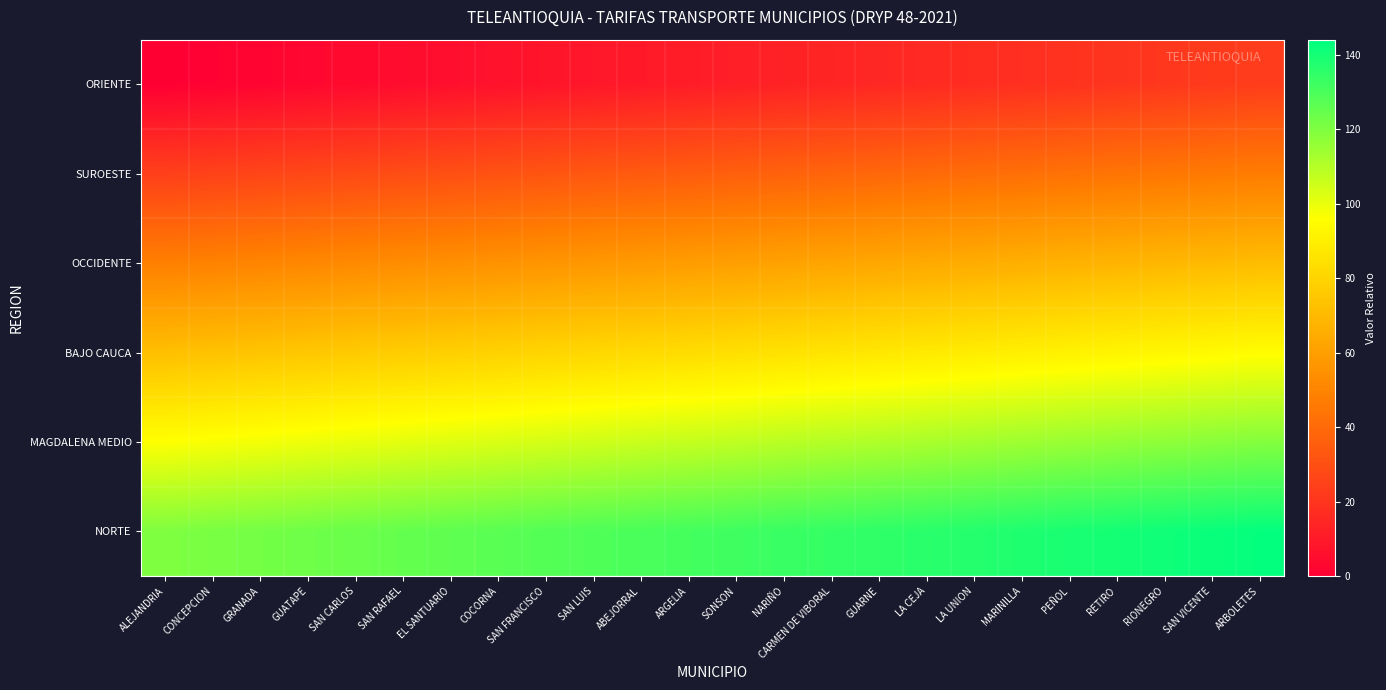

Reading right to left, what are all the values shown in this chart?

ORIENTE: ARBOLETES=23	SAN VICENTE=22	RIONEGRO=21	RETIRO=20	PEÑOL=19	MARINILLA=18	LA UNION=17	LA CEJA=16	GUARNE=15	CARMEN DE VIBORAL=14	NARIÑO=13	SONSON=12	ARGELIA=11	ABEJORRAL=10	SAN LUIS=9	SAN FRANCISCO=8	COCORNA=7	EL SANTUARIO=6	SAN RAFAEL=5	SAN CARLOS=4	GUATAPE=3	GRANADA=2	CONCEPCION=1	ALEJANDRIA=0
SUROESTE: ARBOLETES=47	SAN VICENTE=46	RIONEGRO=45	RETIRO=44	PEÑOL=43	MARINILLA=42	LA UNION=41	LA CEJA=40	GUARNE=39	CARMEN DE VIBORAL=38	NARIÑO=37	SONSON=36	ARGELIA=35	ABEJORRAL=34	SAN LUIS=33	SAN FRANCISCO=32	COCORNA=31	EL SANTUARIO=30	SAN RAFAEL=29	SAN CARLOS=28	GUATAPE=27	GRANADA=26	CONCEPCION=25	ALEJANDRIA=24
OCCIDENTE: ARBOLETES=71	SAN VICENTE=70	RIONEGRO=69	RETIRO=68	PEÑOL=67	MARINILLA=66	LA UNION=65	LA CEJA=64	GUARNE=63	CARMEN DE VIBORAL=62	NARIÑO=61	SONSON=60	ARGELIA=59	ABEJORRAL=58	SAN LUIS=57	SAN FRANCISCO=56	COCORNA=55	EL SANTUARIO=54	SAN RAFAEL=53	SAN CARLOS=52	GUATAPE=51	GRANADA=50	CONCEPCION=49	ALEJANDRIA=48
BAJO CAUCA: ARBOLETES=95	SAN VICENTE=94	RIONEGRO=93	RETIRO=92	PEÑOL=91	MARINILLA=90	LA UNION=89	LA CEJA=88	GUARNE=87	CARMEN DE VIBORAL=86	NARIÑO=85	SONSON=84	ARGELIA=83	ABEJORRAL=82	SAN LUIS=81	SAN FRANCISCO=80	COCORNA=79	EL SANTUARIO=78	SAN RAFAEL=77	SAN CARLOS=76	GUATAPE=75	GRANADA=74	CONCEPCION=73	ALEJANDRIA=72
MAGDALENA MEDIO: ARBOLETES=119	SAN VICENTE=118	RIONEGRO=117	RETIRO=116	PEÑOL=115	MARINILLA=114	LA UNION=113	LA CEJA=112	GUARNE=111	CARMEN DE VIBORAL=110	NARIÑO=109	SONSON=108	ARGELIA=107	ABEJORRAL=106	SAN LUIS=105	SAN FRANCISCO=104	COCORNA=103	EL SANTUARIO=102	SAN RAFAEL=101	SAN CARLOS=100	GUATAPE=99	GRANADA=98	CONCEPCION=97	ALEJANDRIA=96
NORTE: ARBOLETES=143	SAN VICENTE=142	RIONEGRO=141	RETIRO=140	PEÑOL=139	MARINILLA=138	LA UNION=137	LA CEJA=136	GUARNE=135	CARMEN DE VIBORAL=134	NARIÑO=133	SONSON=132	ARGELIA=131	ABEJORRAL=130	SAN LUIS=129	SAN FRANCISCO=128	COCORNA=127	EL SANTUARIO=126	SAN RAFAEL=125	SAN CARLOS=124	GUATAPE=123	GRANADA=122	CONCEPCION=121	ALEJANDRIA=120